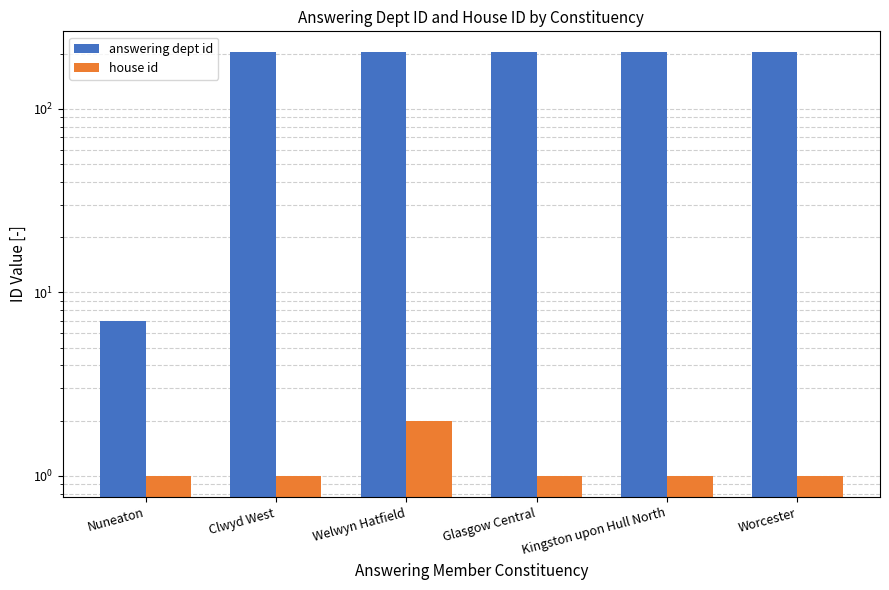

Reading right to left, extract all data points from this chart.

answering dept id: 203	203	203	203	203	7
house id: 1	1	1	2	1	1